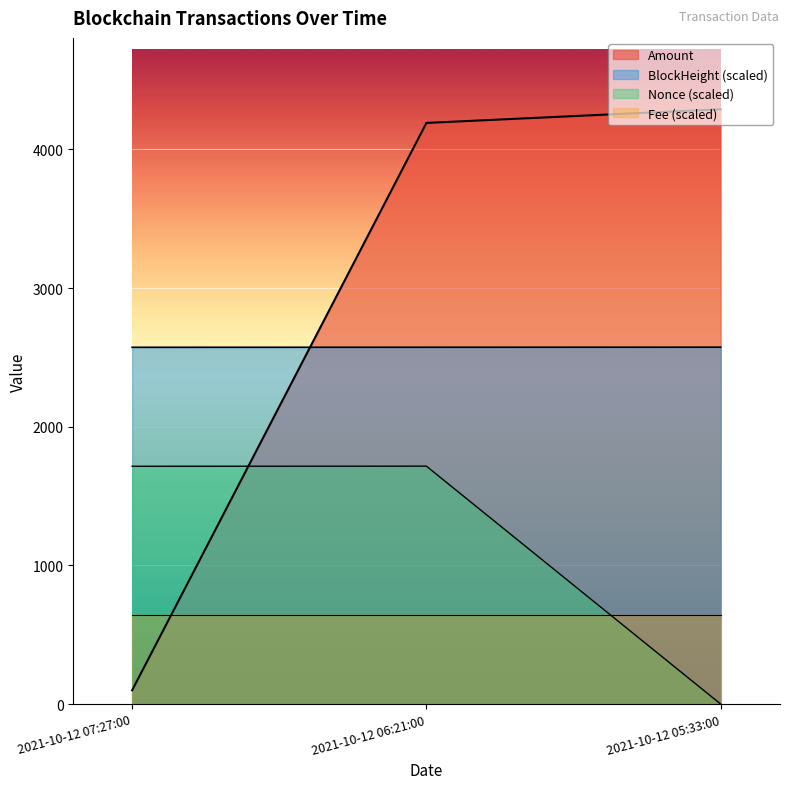

What is the total value across all series at 2021-10-12 06:21:00?

9124.3